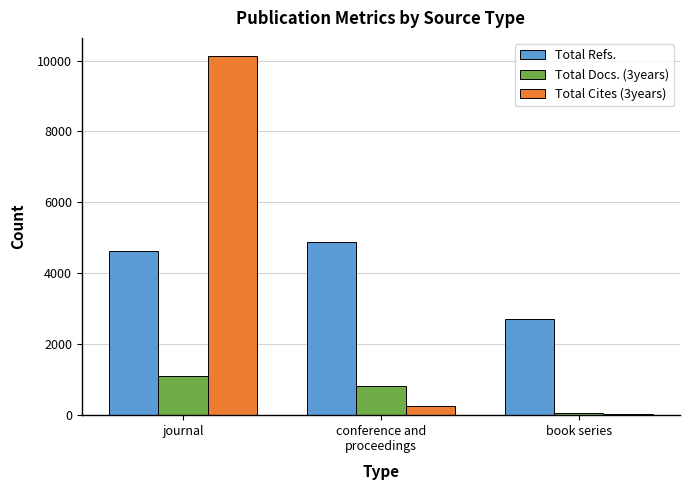

The value of Total Refs. at journal is 2403. True or false?

False